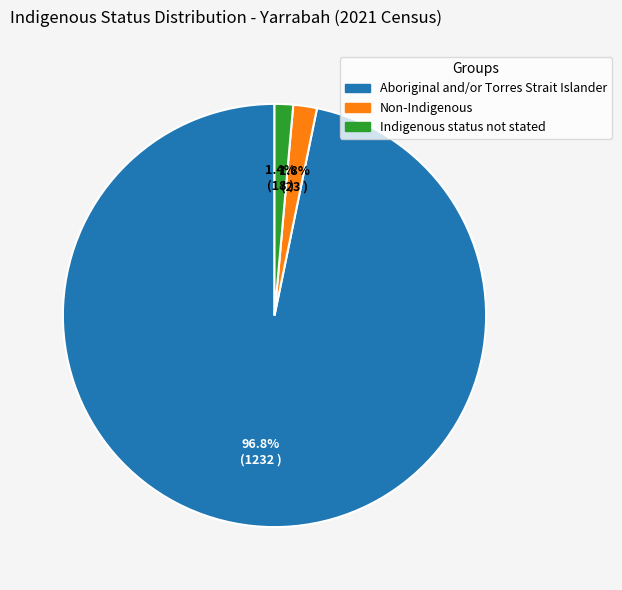

To the nearest percent, what portion does Non-Indigenous represent?

2%